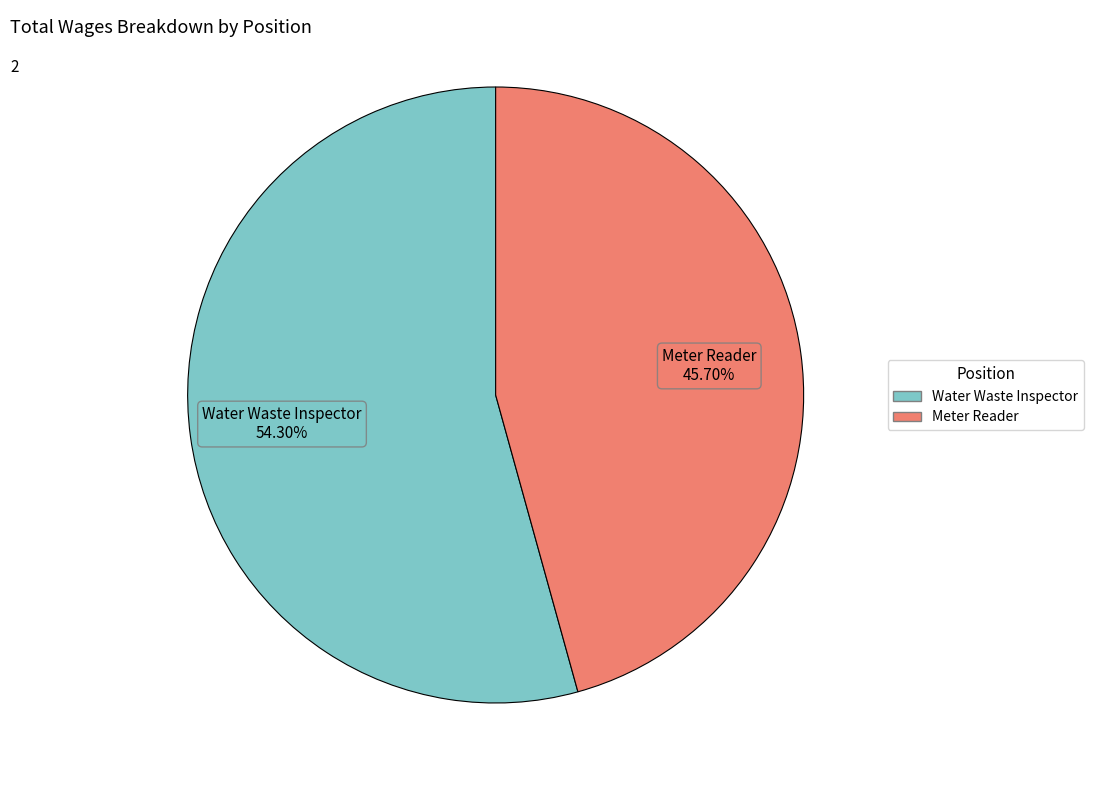

The Meter Reader slice represents 59% of the pie. True or false?

False